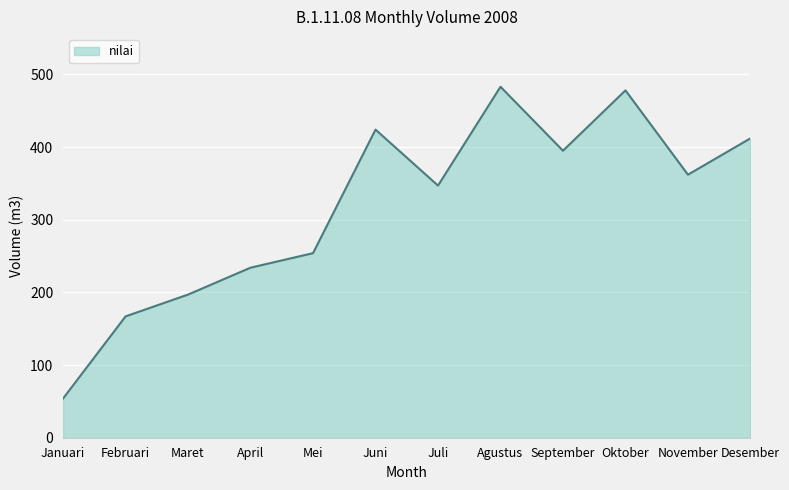

What is the difference between the second highest and second lowest values?

311